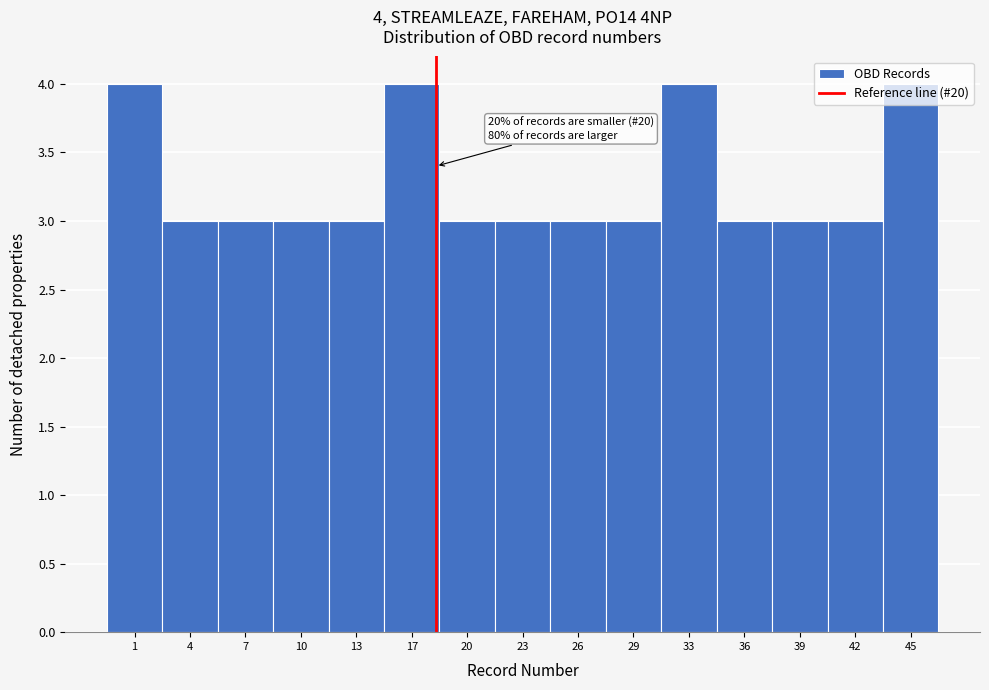

What is the ratio of the value at 36 to the value at 23?

1.0